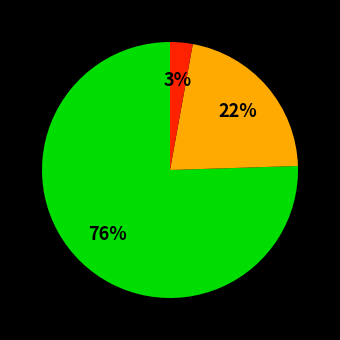

Does any single category account for the majority?

Yes